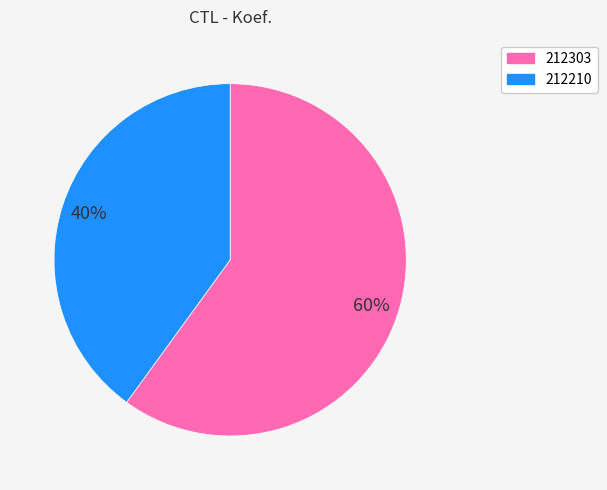

Is there a majority slice in this chart?

Yes